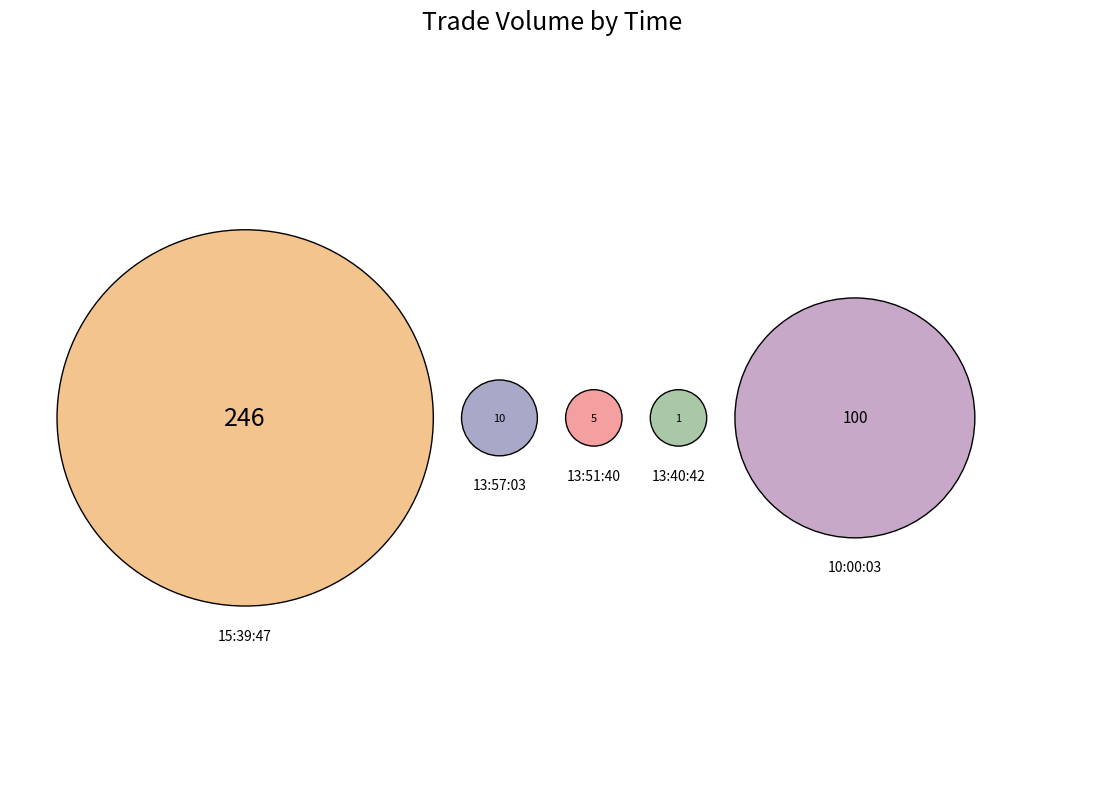

To the nearest percent, what is the combined percentage of 13:57:03 and 15:39:47?

71%